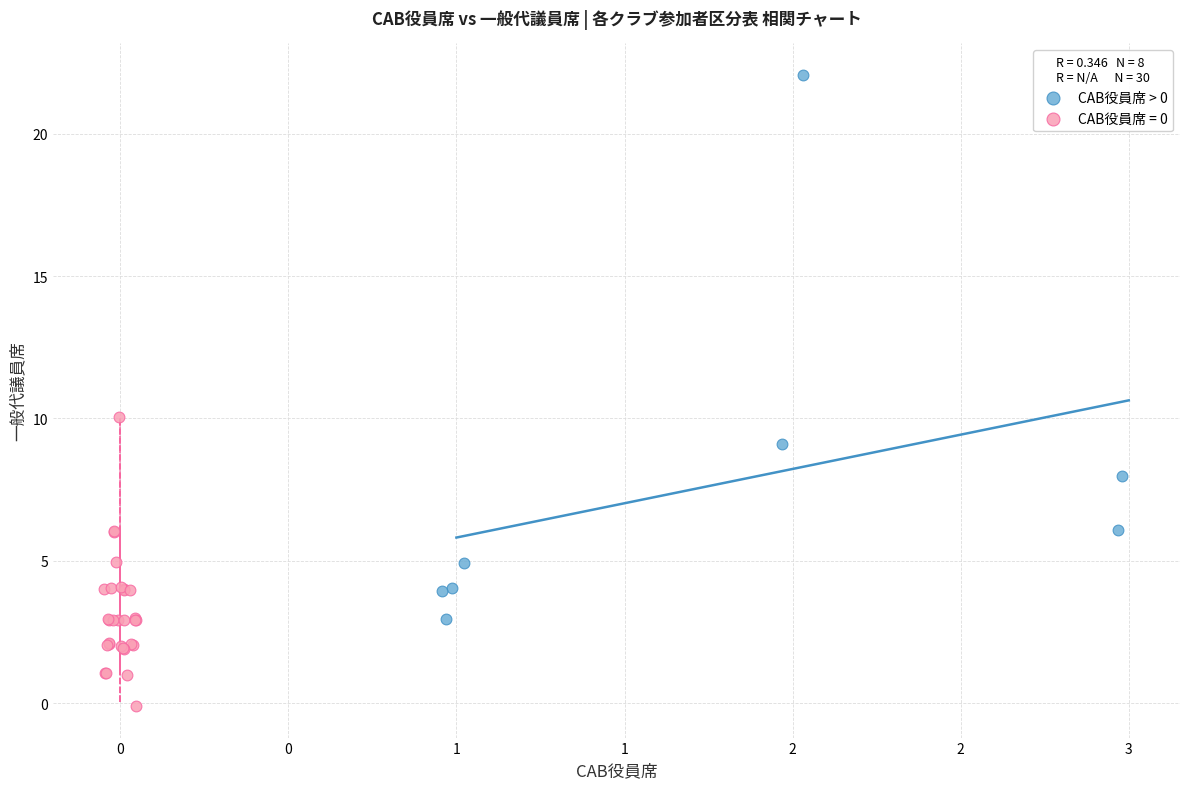

Which series has the widest spread of Y values?

CAB役員席 > 0